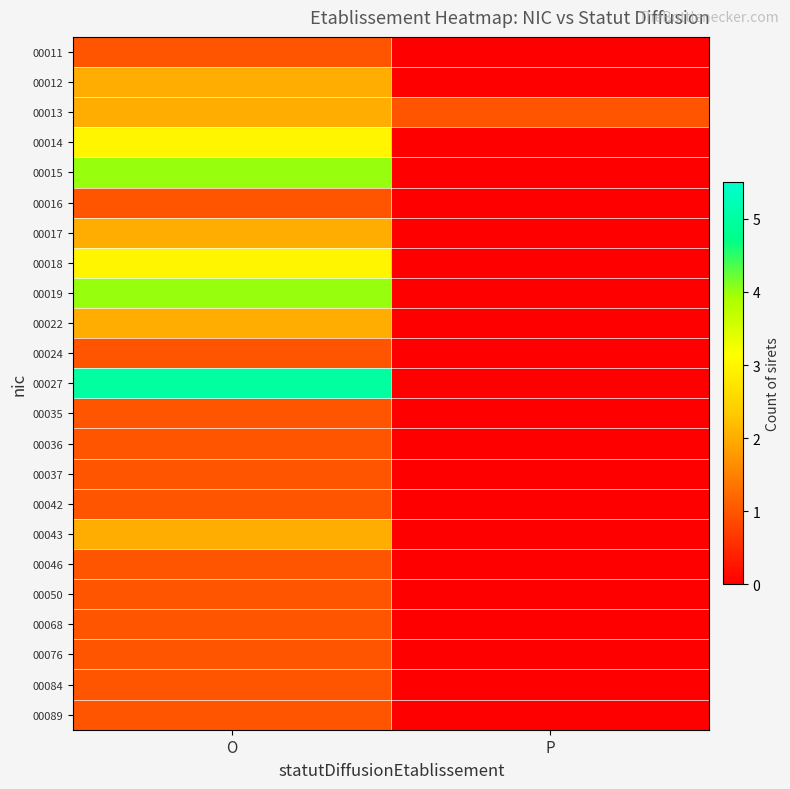

Between O and P, which is larger?

O